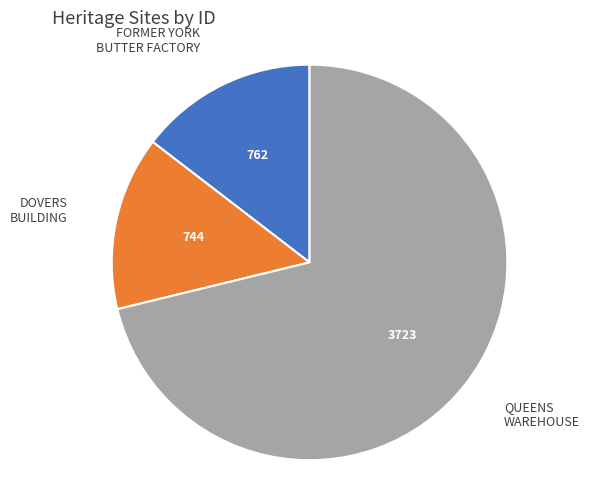

What is the ratio of the value at QUEENS WAREHOUSE to the value at DOVERS BUILDING?

5.0